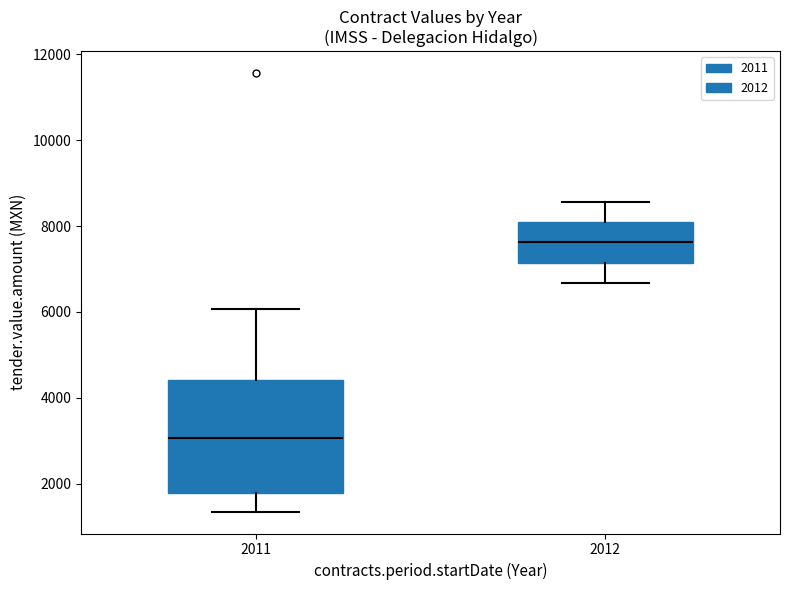

Which box's median line is the lowest?

2011